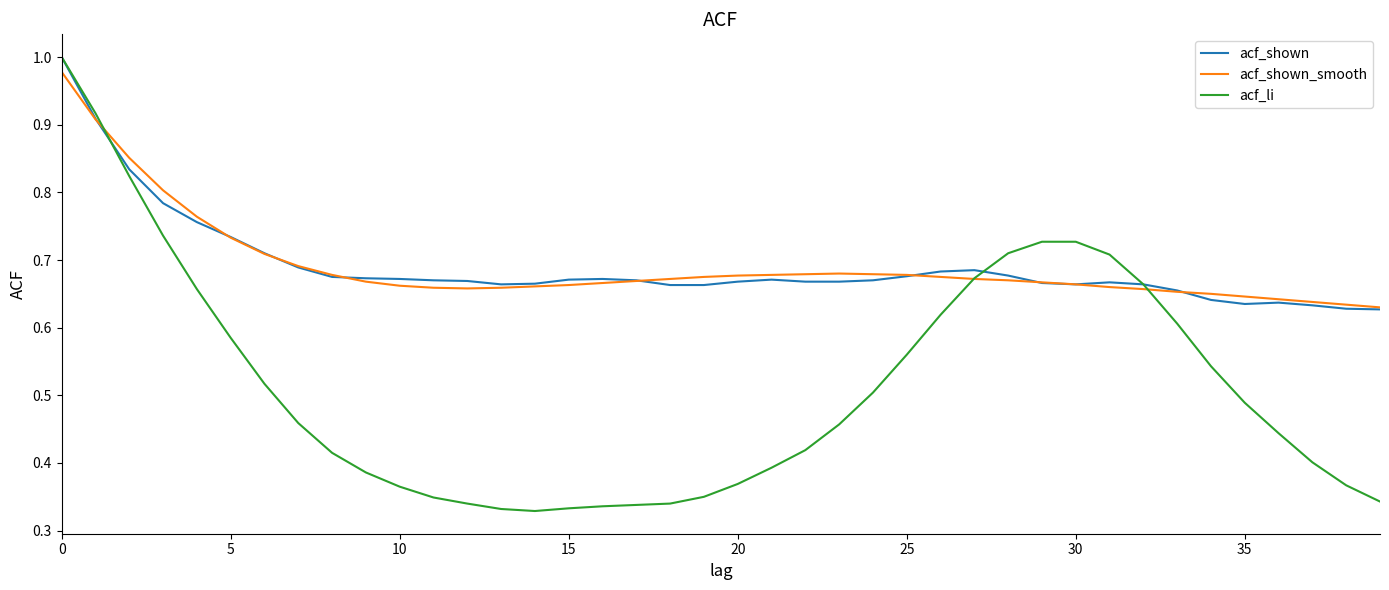

How many lines are shown in the chart?

3